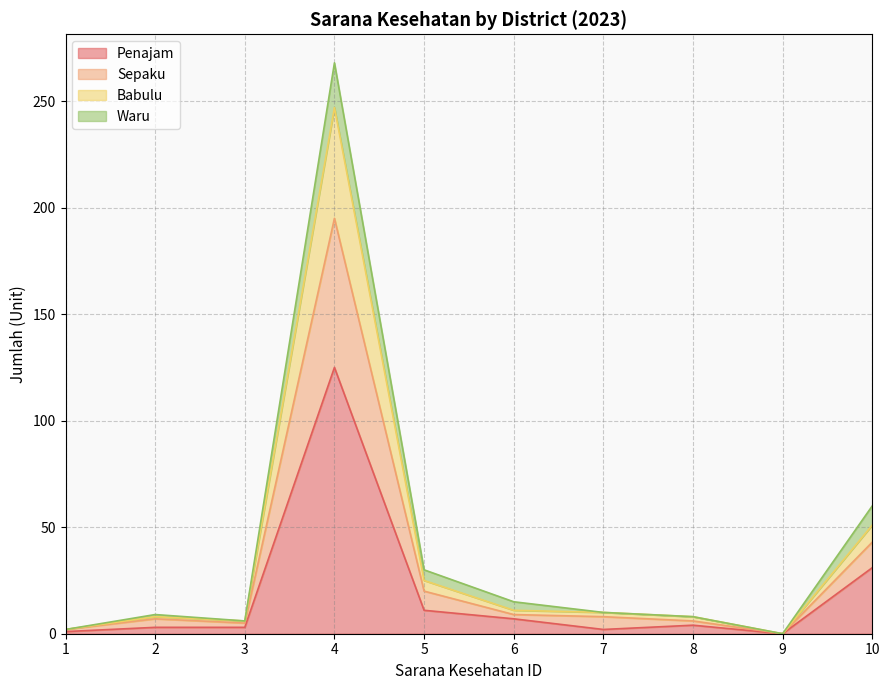

How many interior local peaks does the Penajam series have?

2